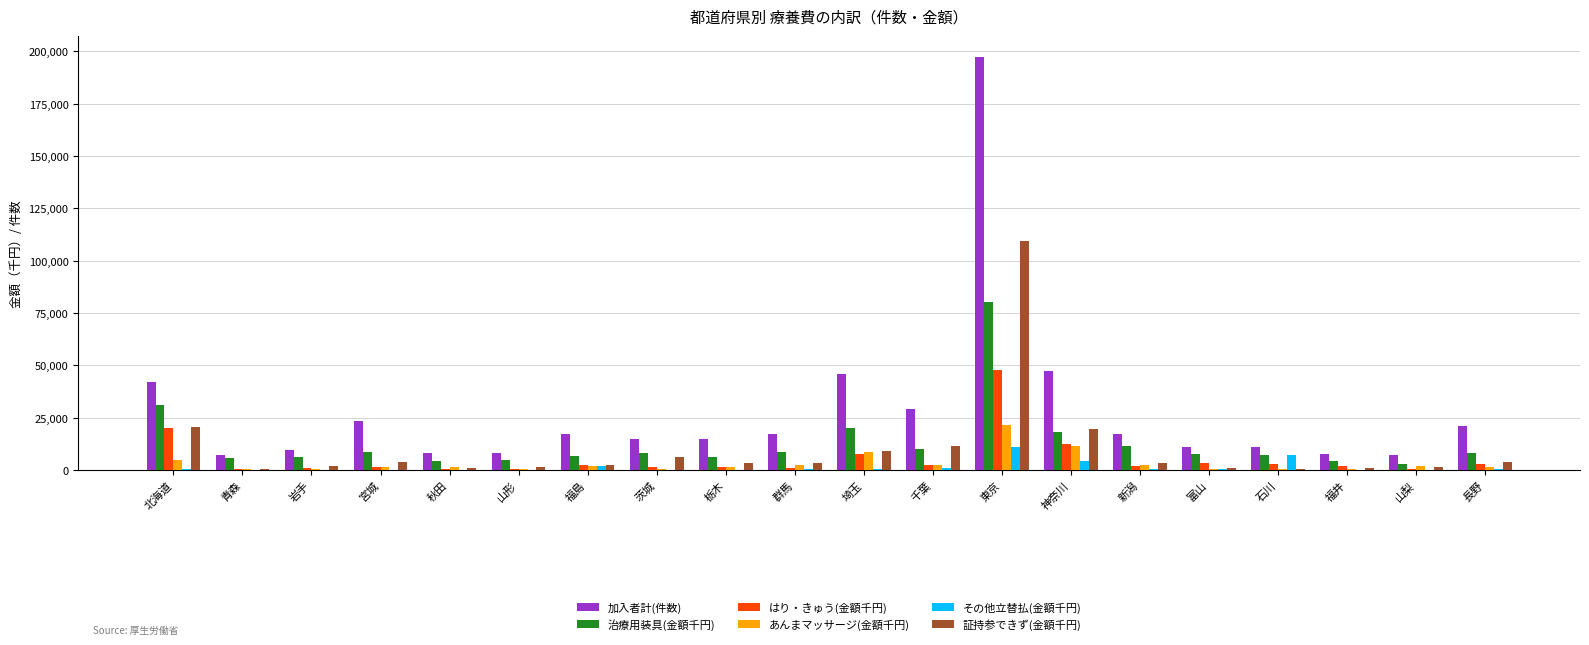

What is the sum of all はり・きゅう(金額千円) values?

113194.3